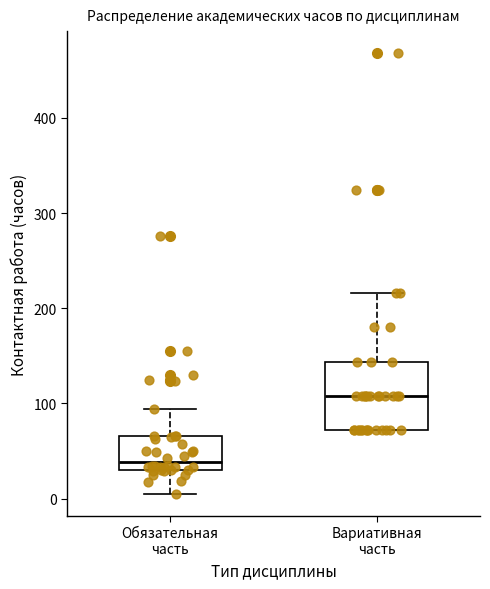

Comparing the boxes themselves (not the whiskers), which one is the tallest?

Вариативная часть